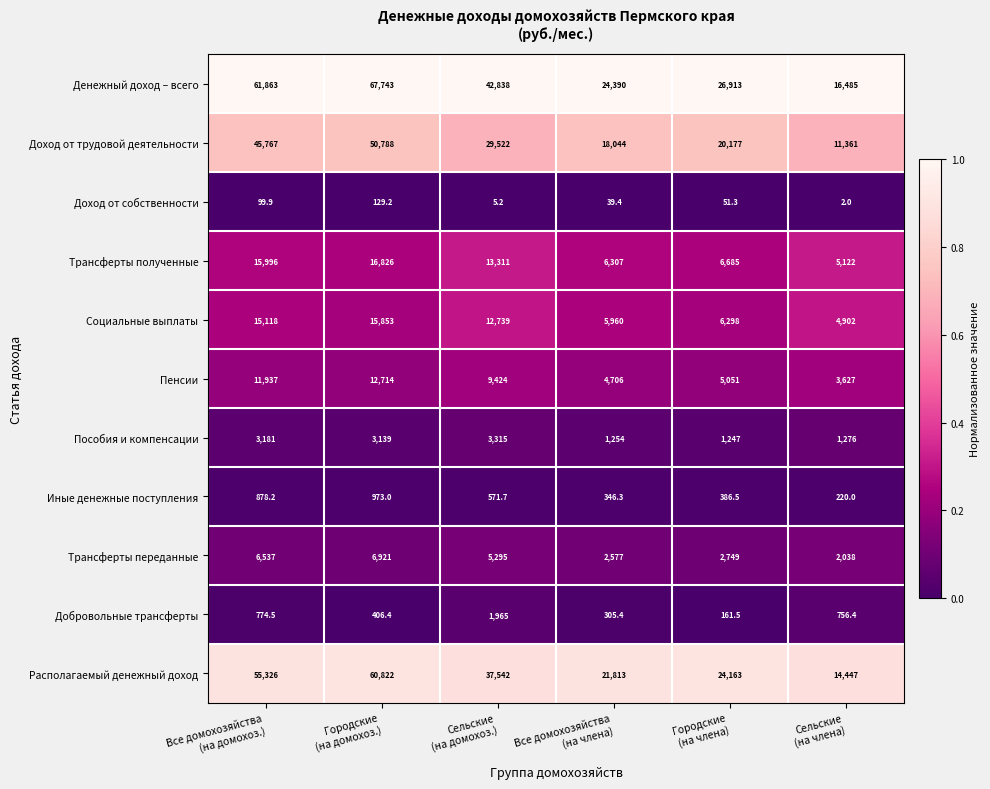

Which label corresponds to the largest value in the chart?

Городские
(на домохоз.)